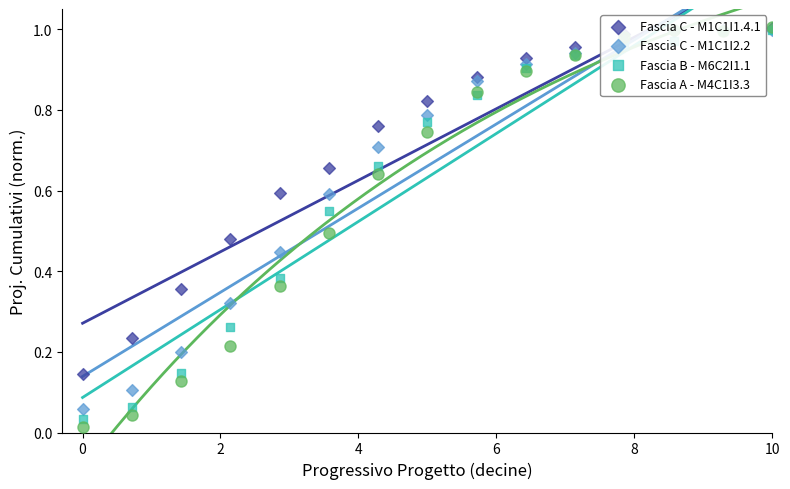

At how many categories does at least one series exceed 0?

15